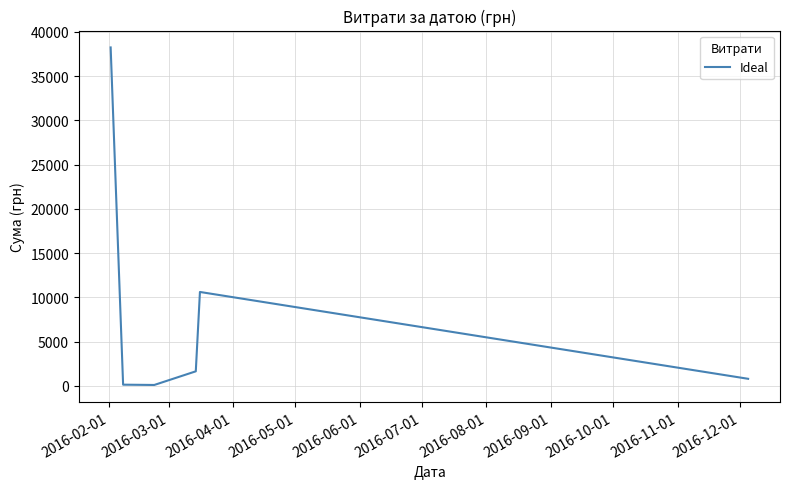

What is the difference between the maximum and second lowest values?

38117.9